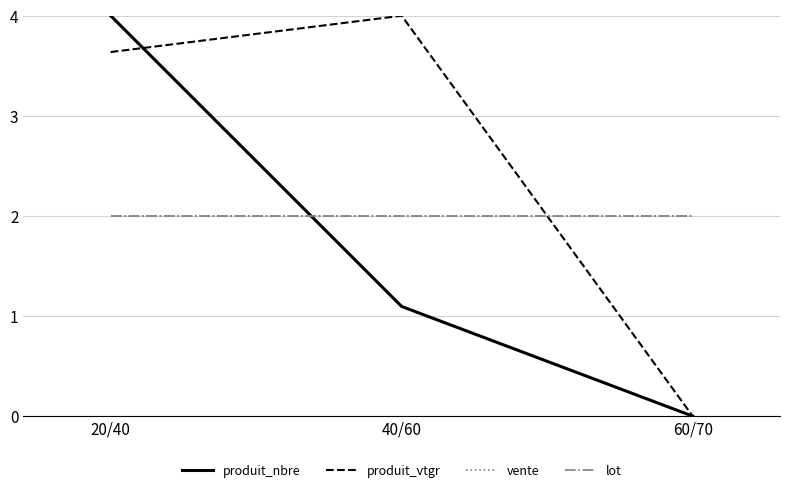

Reading left to right, extract all data points from this chart.

produit_nbre: 4.0	1.1	0.0
produit_vtgr: 3.6	4.0	0.0
vente: 2.0	2.0	2.0
lot: 2.0	2.0	2.0